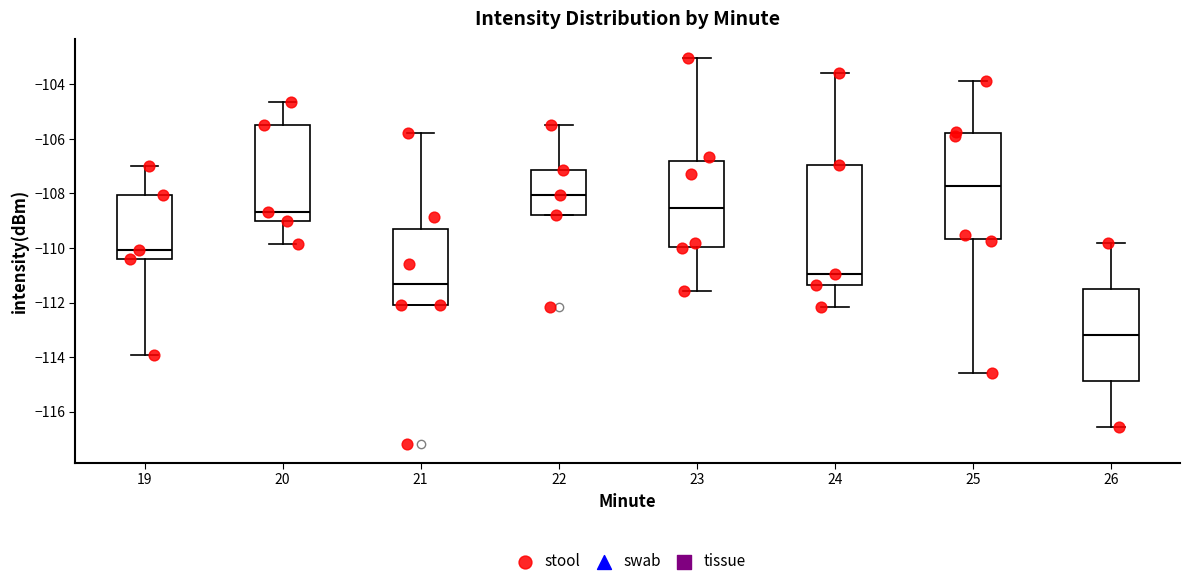

Where is the upper edge of the box at x = 25 on the y-axis? The values are not printed on the chart, so give them approximately, as read against the axis.

-105.8